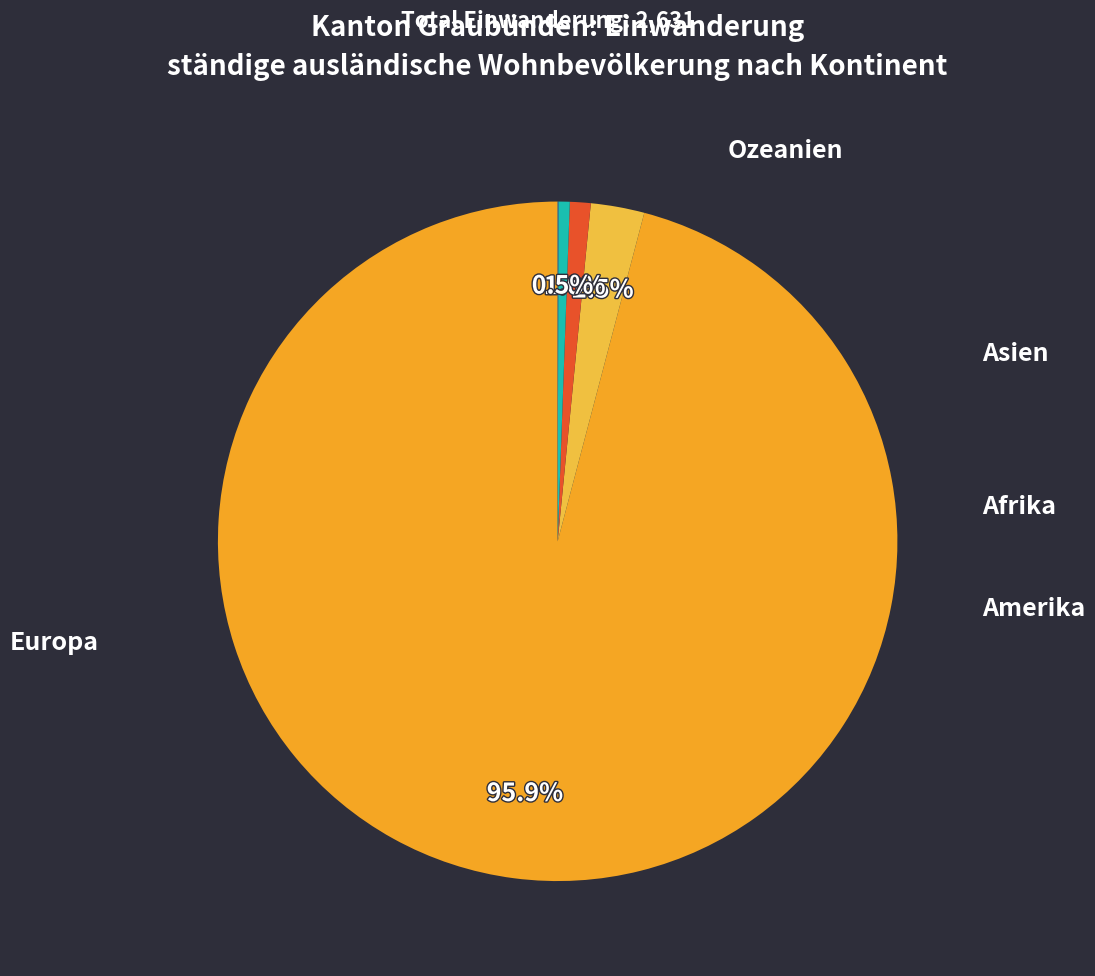

To the nearest percent, what is the average slice percentage?

20%